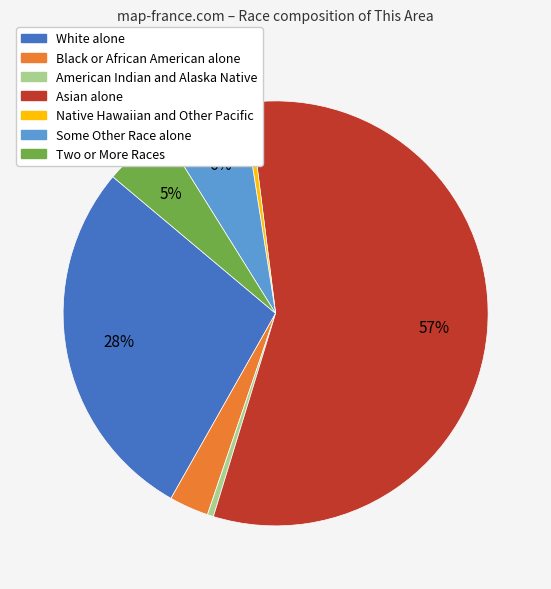

To the nearest percent, what portion does Some Other Race alone represent?

6%